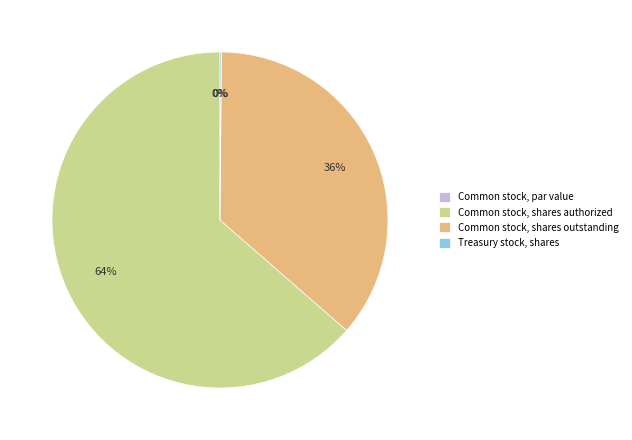

Which slice represents more than half of the pie?

Common stock, shares authorized